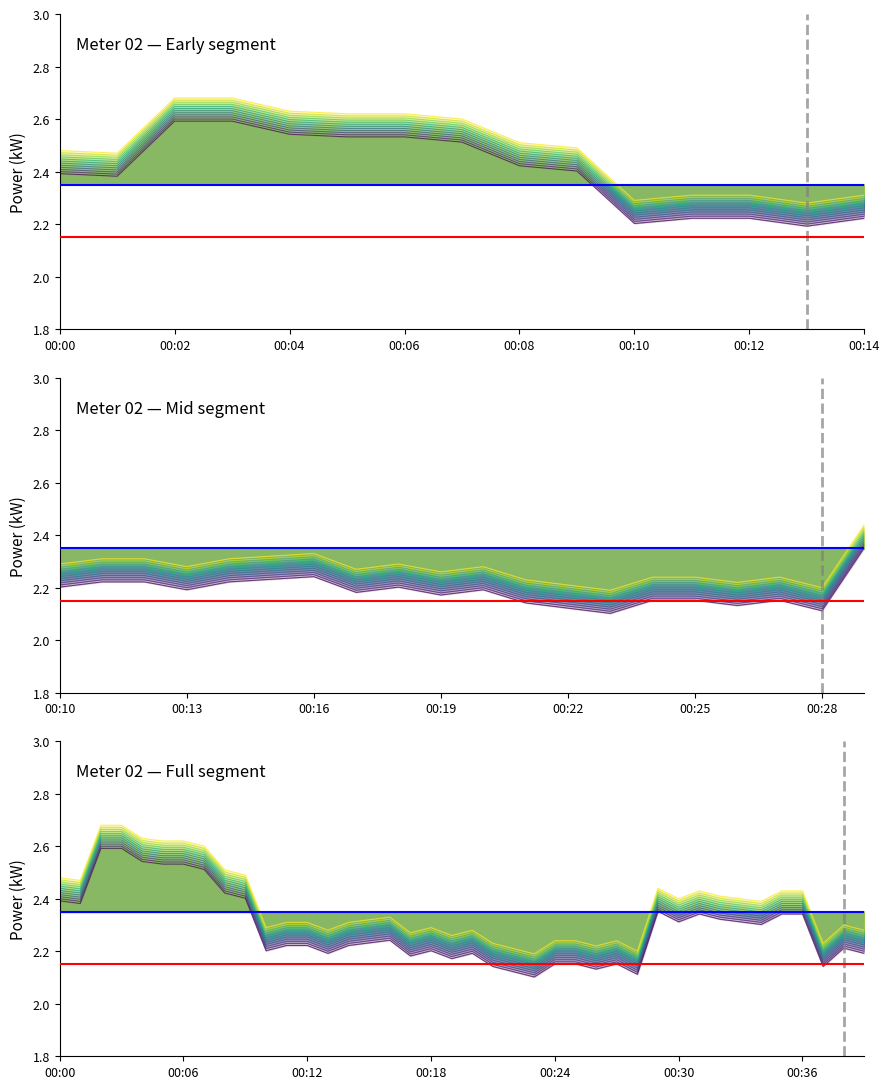

The value at 00:13 is 1.3. True or false?

False